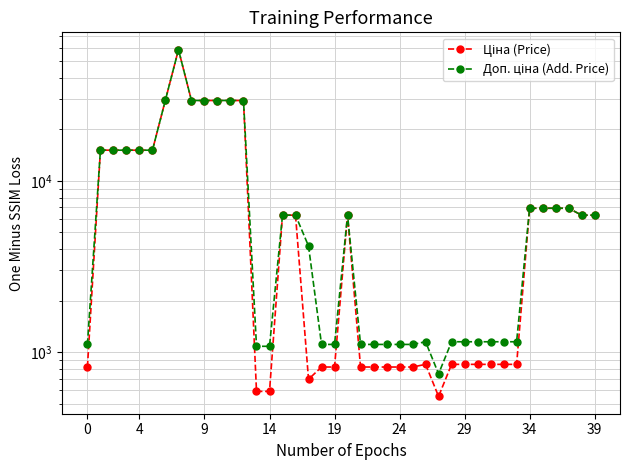

Is it true that Доп. ціна (Add. Price) equals 3239.3 at 38?

False